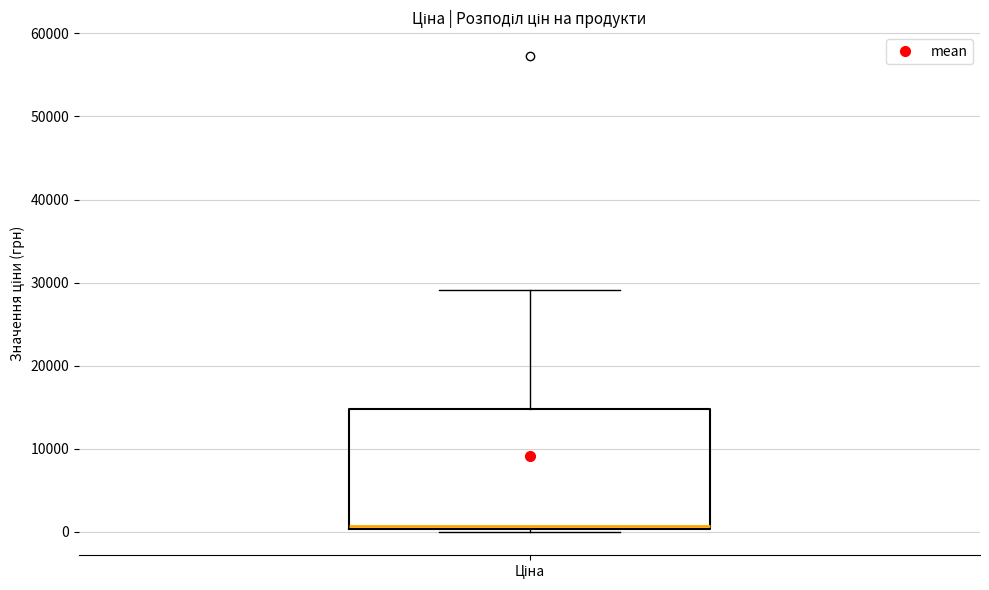

Where is the upper edge of the box for Ціна on the y-axis? The values are not printed on the chart, so give them approximately, as read against the axis.

15000